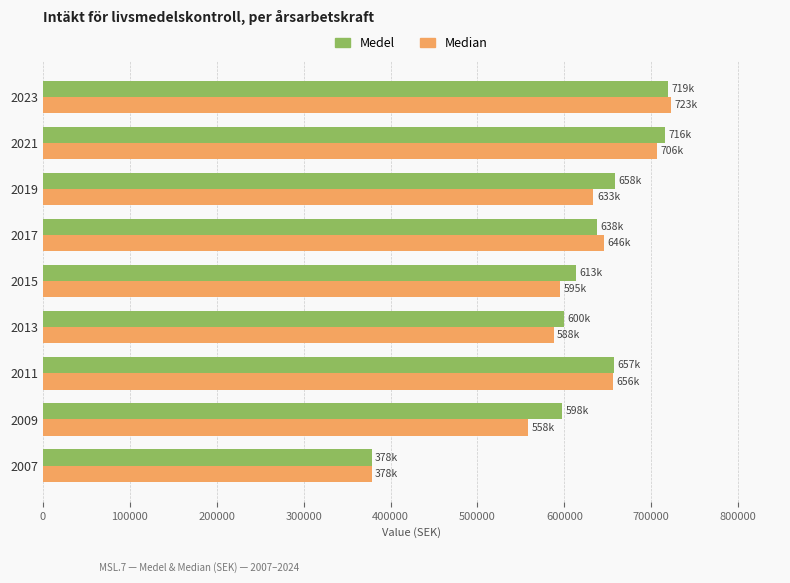

What is the smallest value displayed?

378163.0